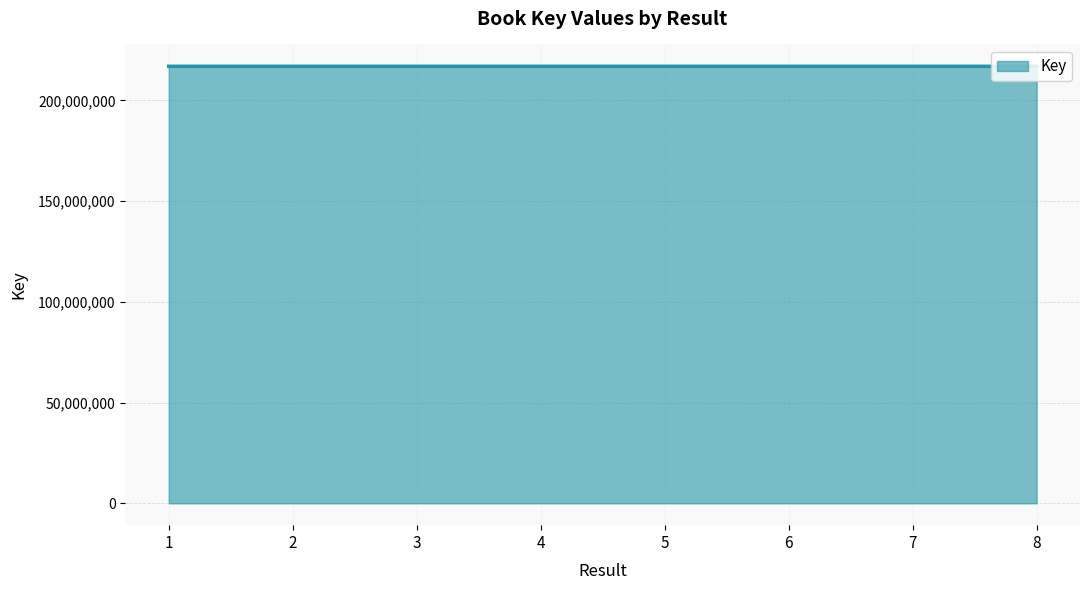

True or false: the data has more than 0 interior local peaks.

True